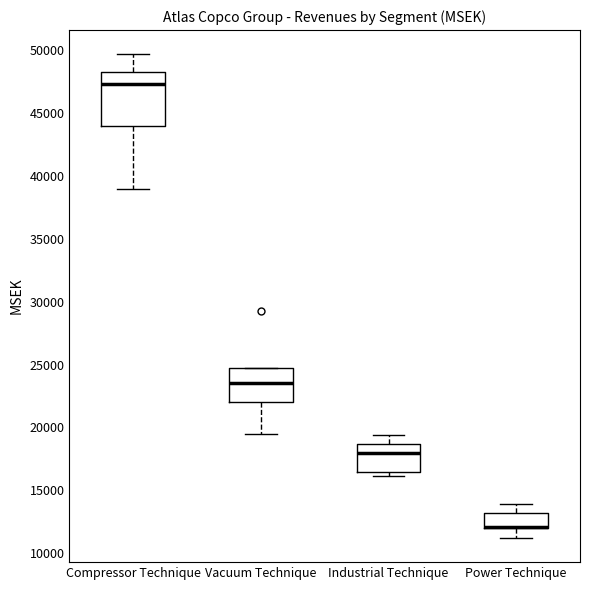

Which box is the tallest, from its lower edge to its upper edge?

Compressor Technique